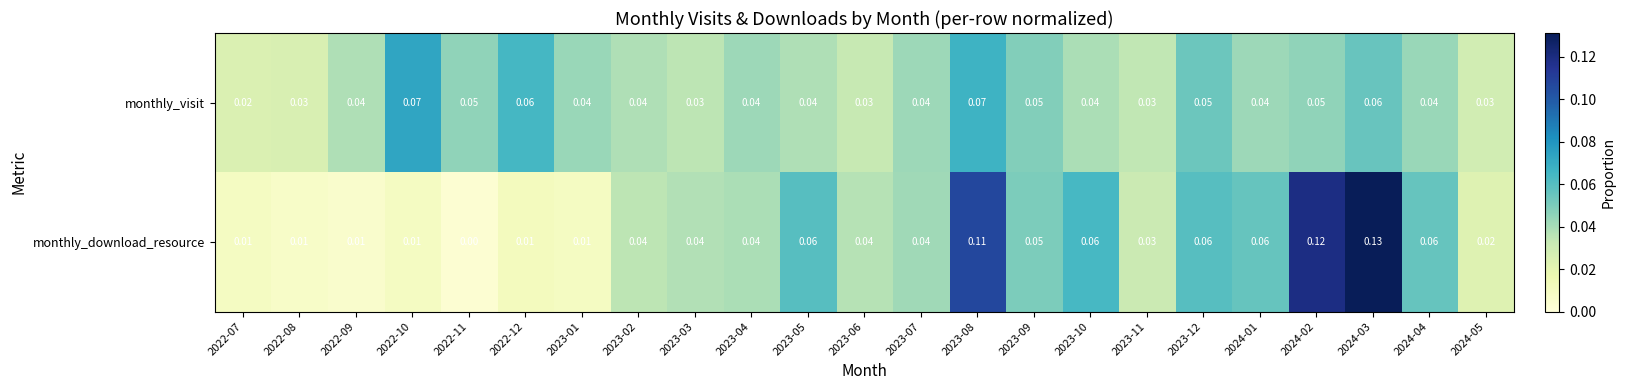

Is the value of monthly_download_resource at 2022-07 greater than the value of monthly_visit at 2023-06?

No